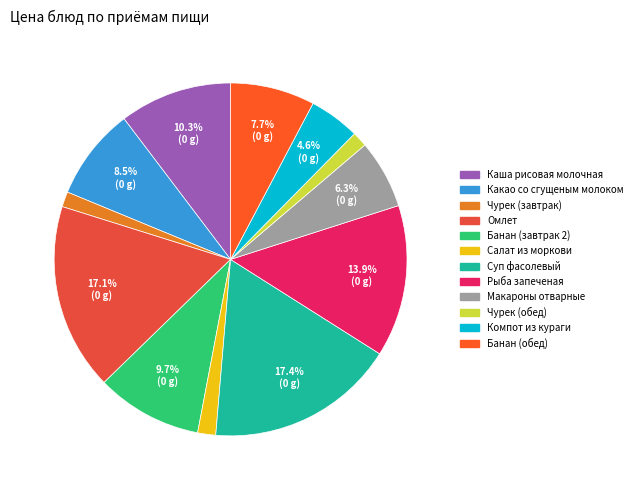

To the nearest percent, what is the combined percentage of Рыба запеченая and Салат из моркови?

16%